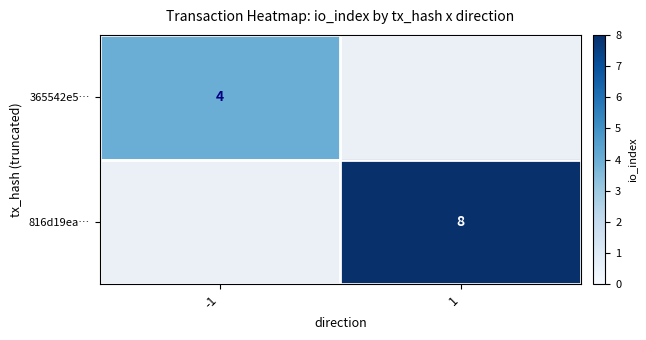

The 365542e5… series shows 5.4 at -1. True or false?

False